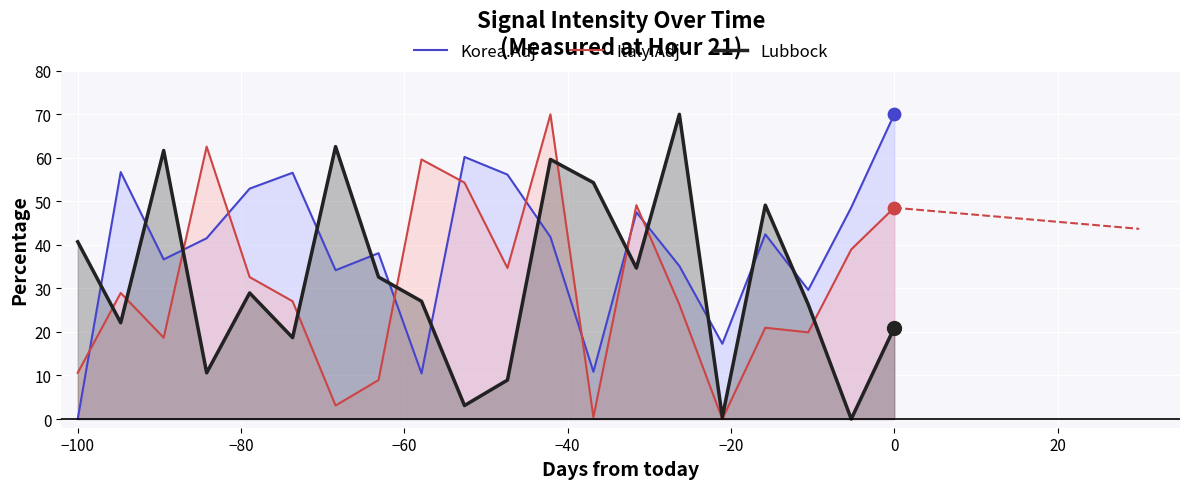

Which series has the largest Y range (max minus min)?

Korea.Adj